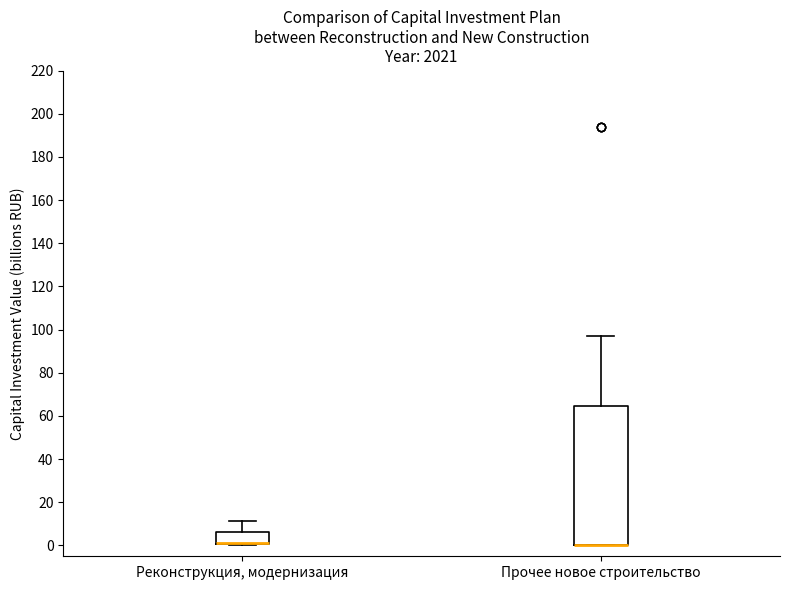

Where is the upper edge of the box for Прочее новое строительство on the y-axis? The values are not printed on the chart, so give them approximately, as read against the axis.

64